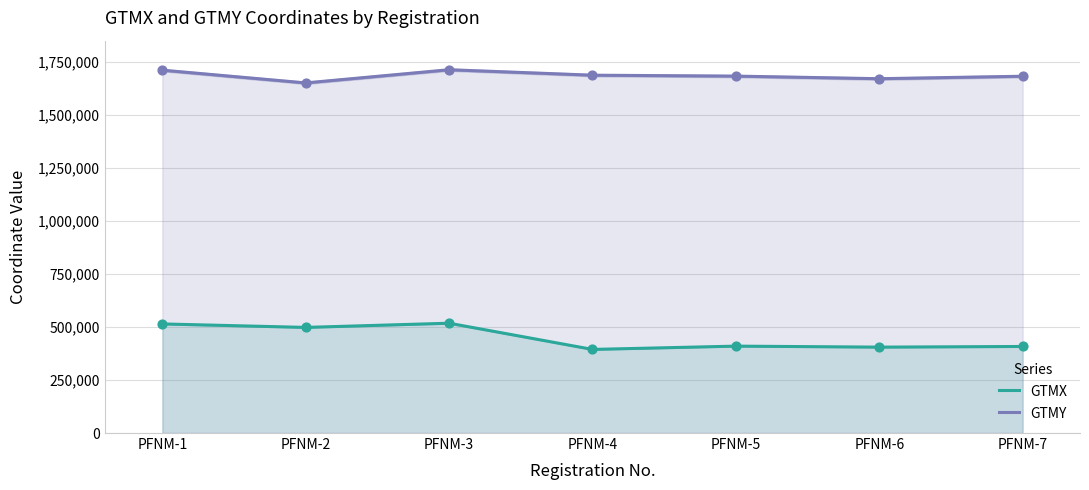

Which series contains the highest Y value?

GTMY